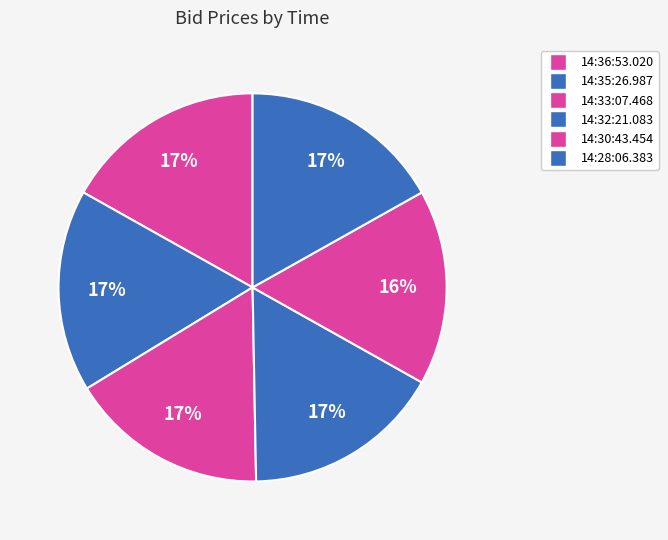

Which has a higher value, 14:30:43.454 or 14:32:21.083?

14:32:21.083